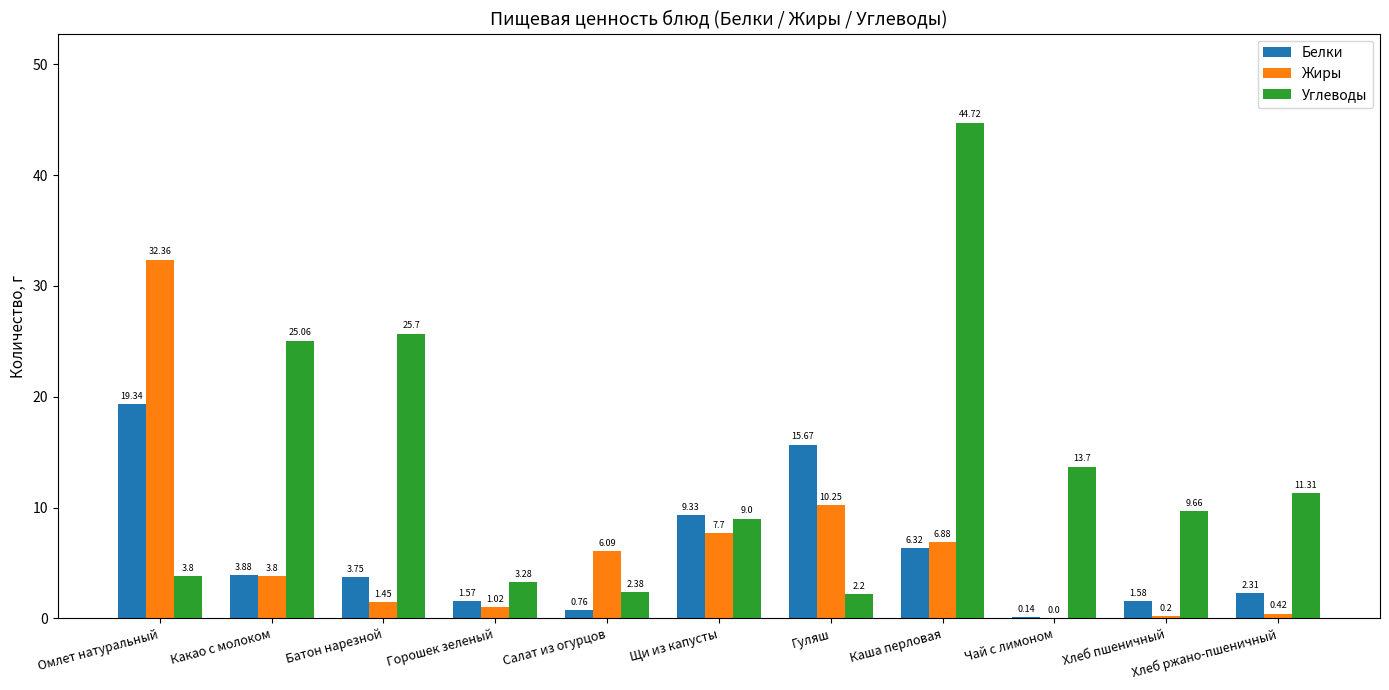

Is it true that Жиры equals 17.7 at Чай с лимоном?

False